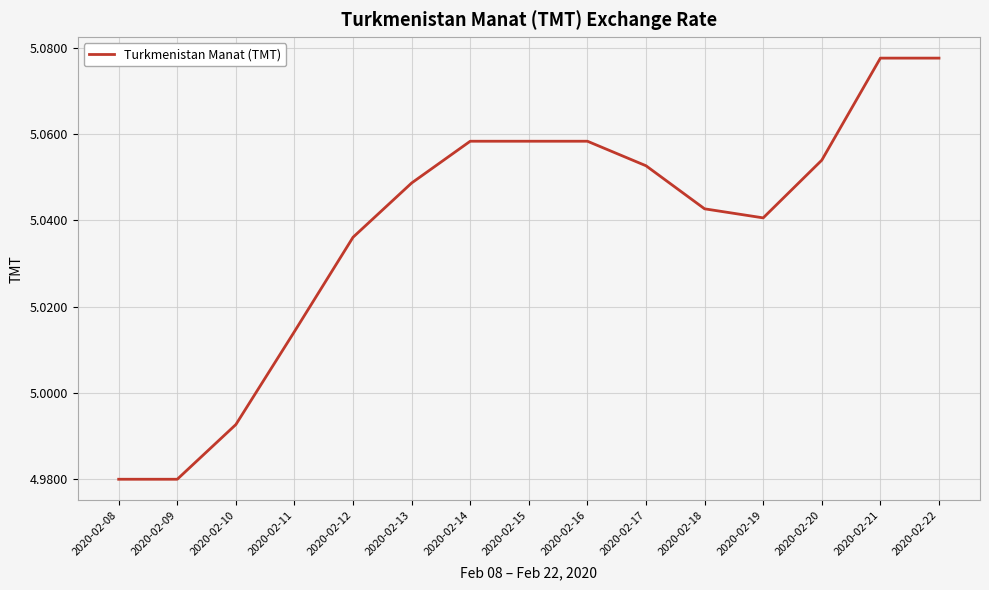

The value at 2020-02-08 is 3.1. True or false?

False